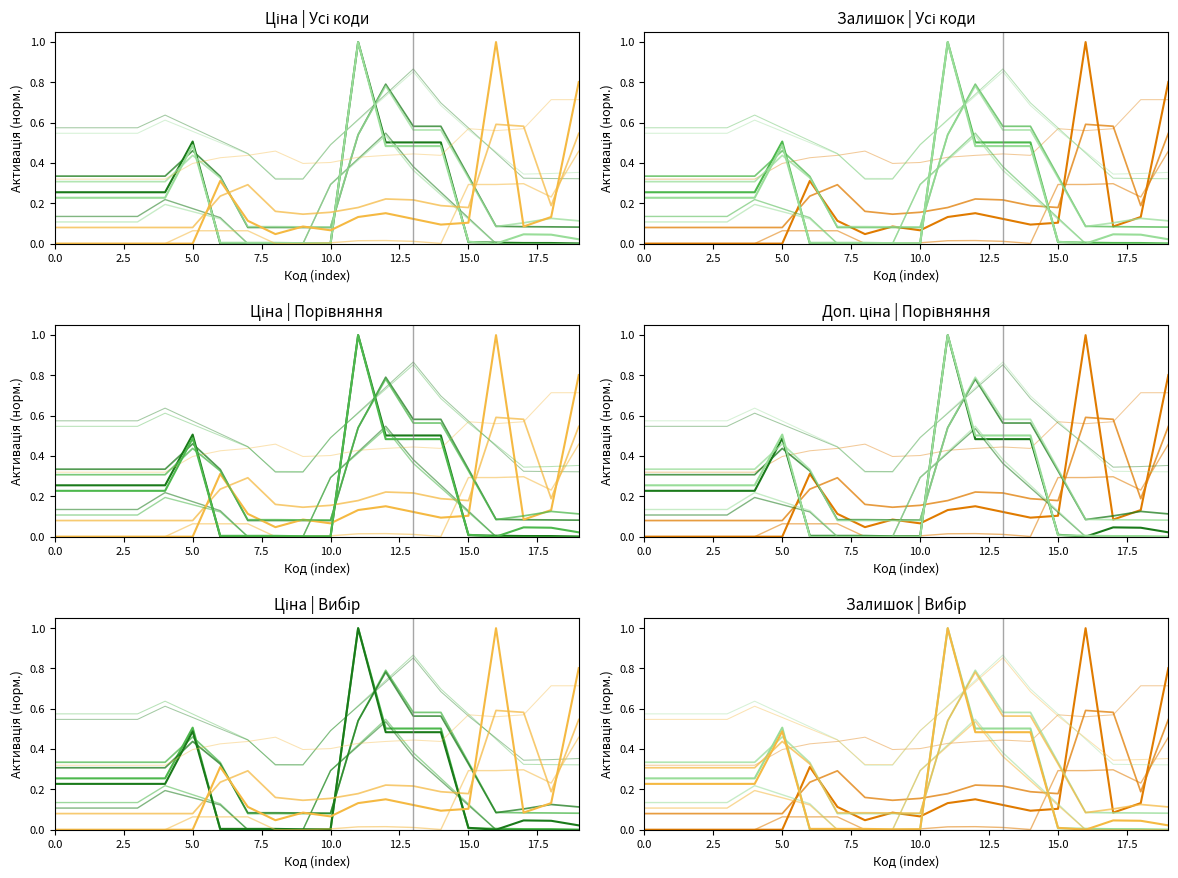

Rank the series by their maximum value, from lowest to highest.

Ціна (норм.), Доп. ціна (норм.), Залишок (норм.)